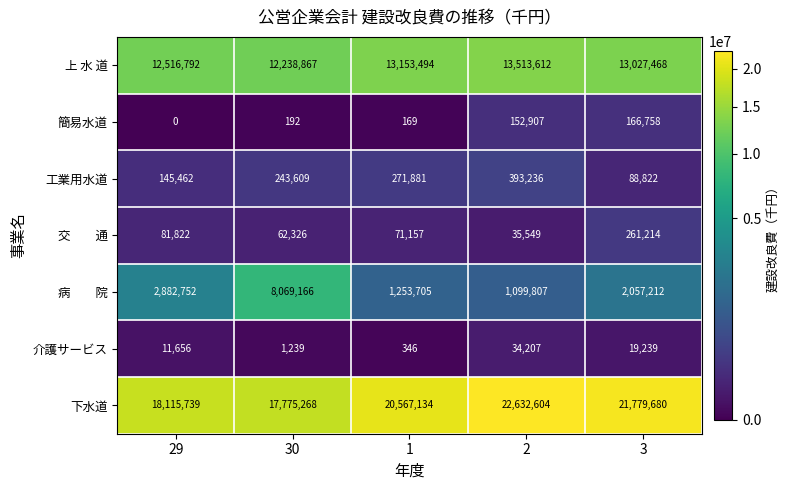

What value does the 工業用水道 series have at 3, to the nearest 10?

88820